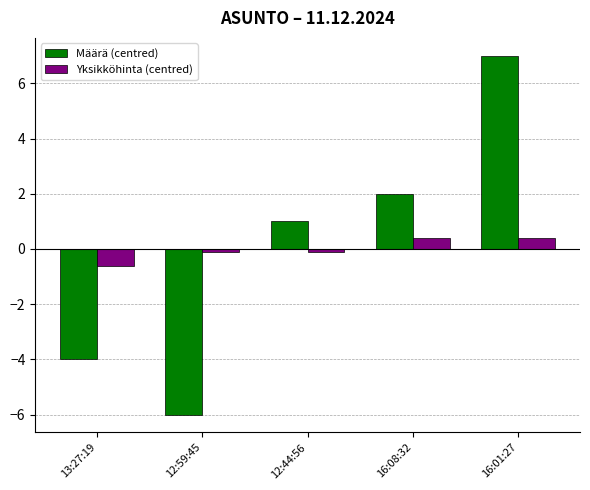

Reading right to left, list all the values displayed in this chart.

Määrä (centred): 16:01:27=7.0	16:08:32=2.0	12:44:56=1.0	12:59:45=-6.0	13:27:19=-4.0
Yksikköhinta (centred): 16:01:27=0.4	16:08:32=0.4	12:44:56=-0.1	12:59:45=-0.1	13:27:19=-0.6